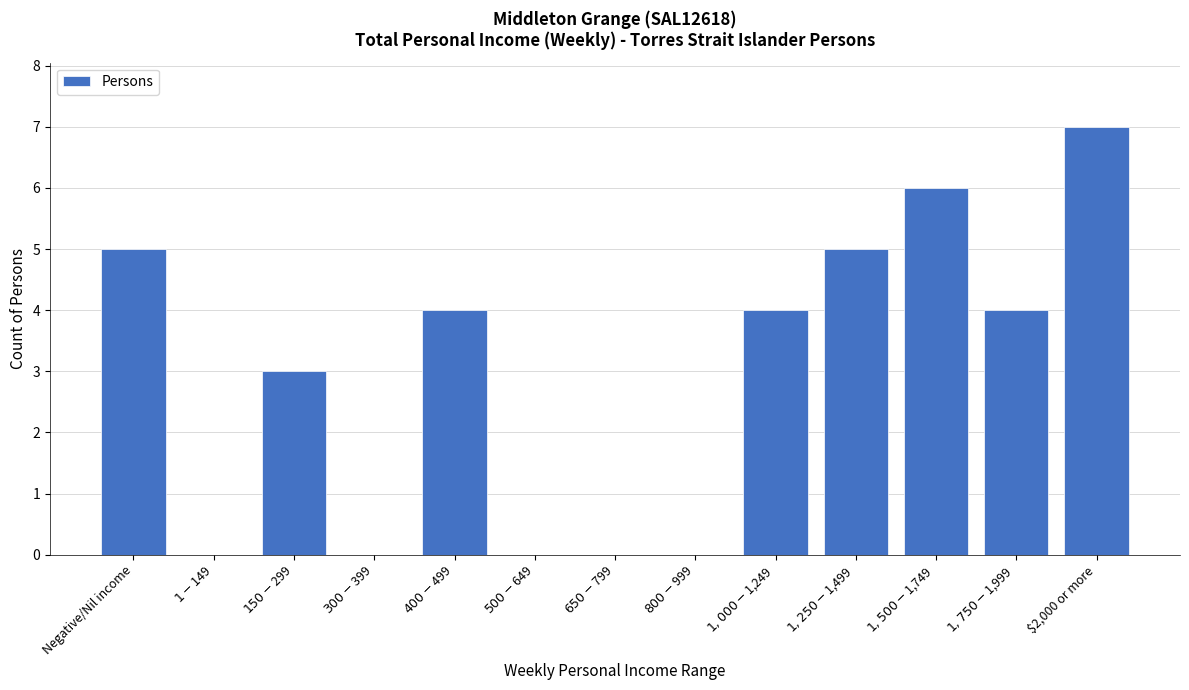

What is the sum of all values?

38